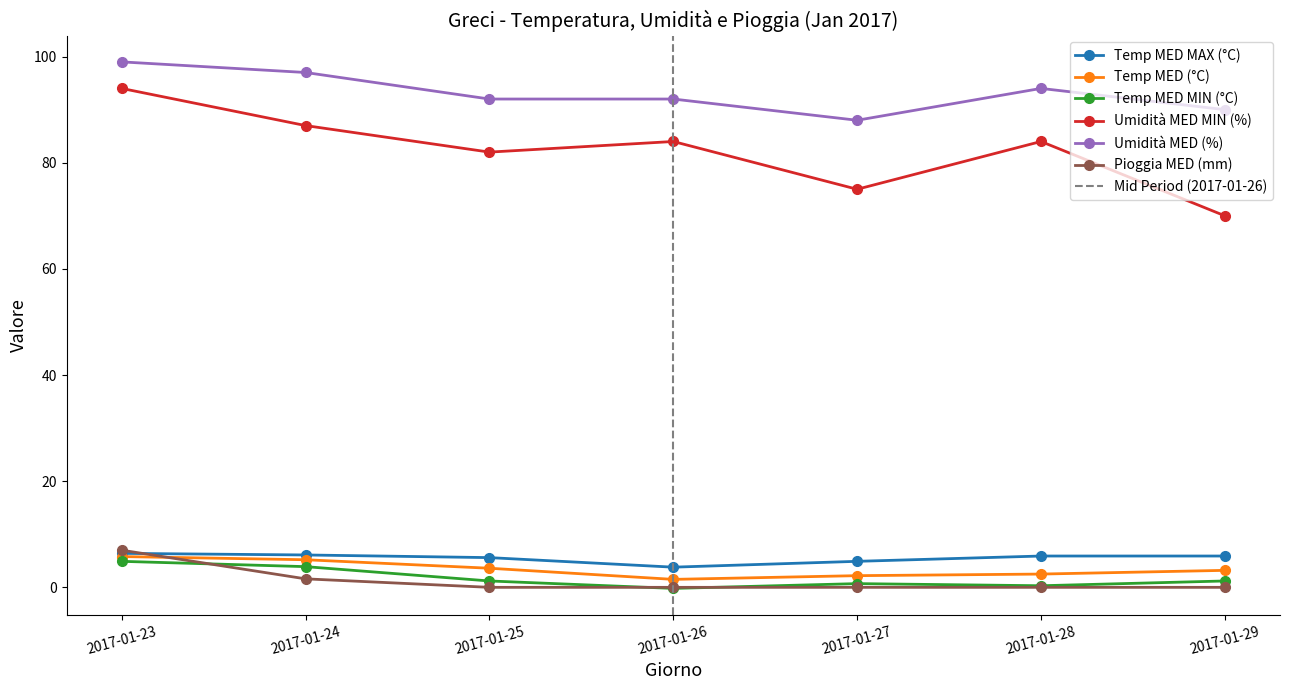

Is this an area chart (filled region under the line)?

No